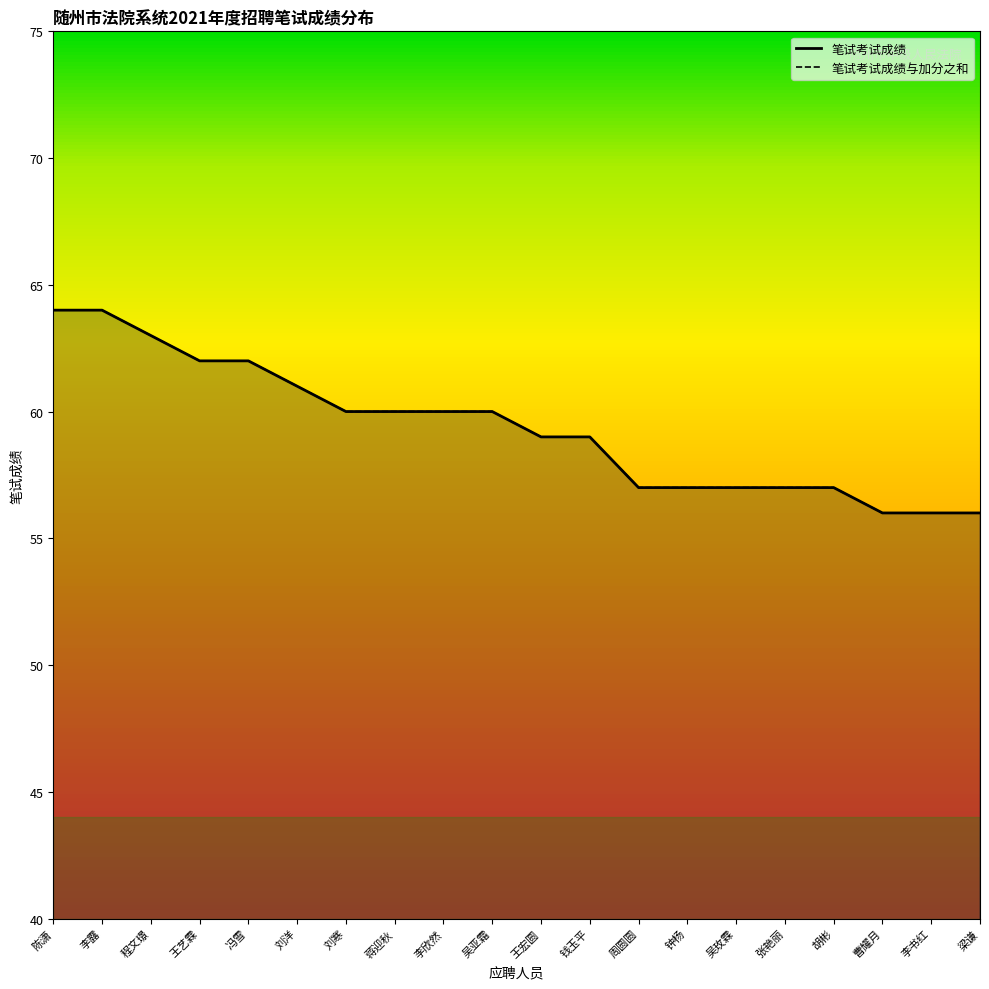

Is it true that 笔试考试成绩与加分之和 equals 57 at 吴玫霖?

True